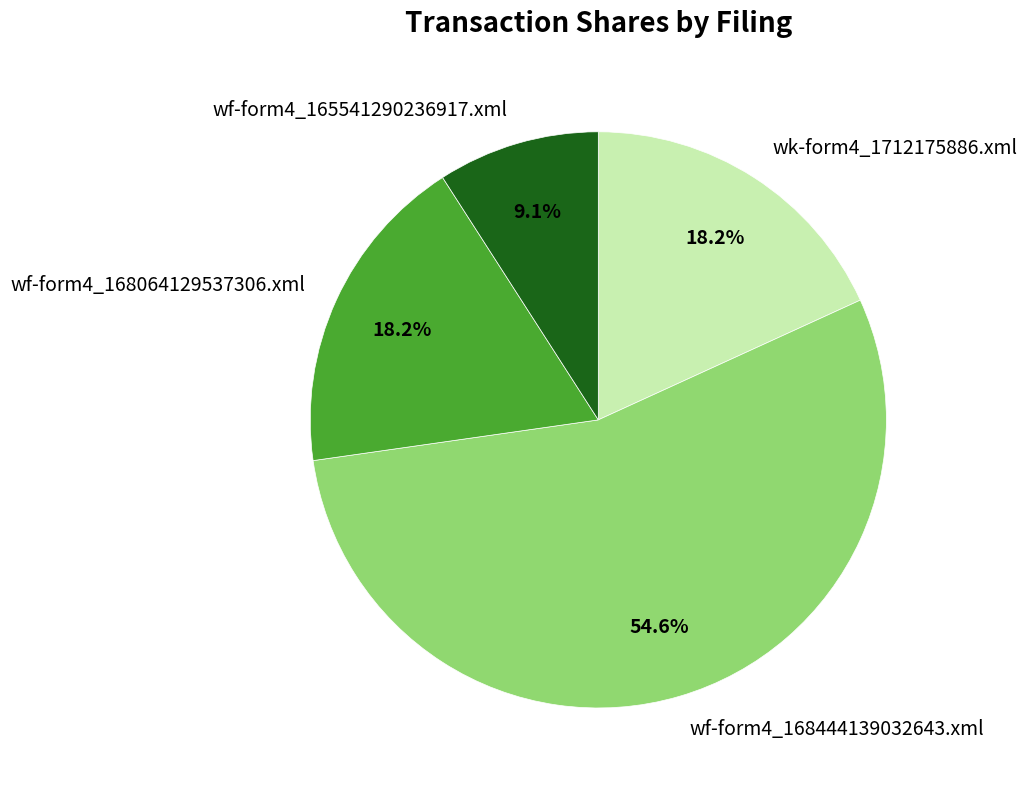

Approximately how many times larger is the value at wf-form4_165541290236917.xml compared to wf-form4_168064129537306.xml?

0.5